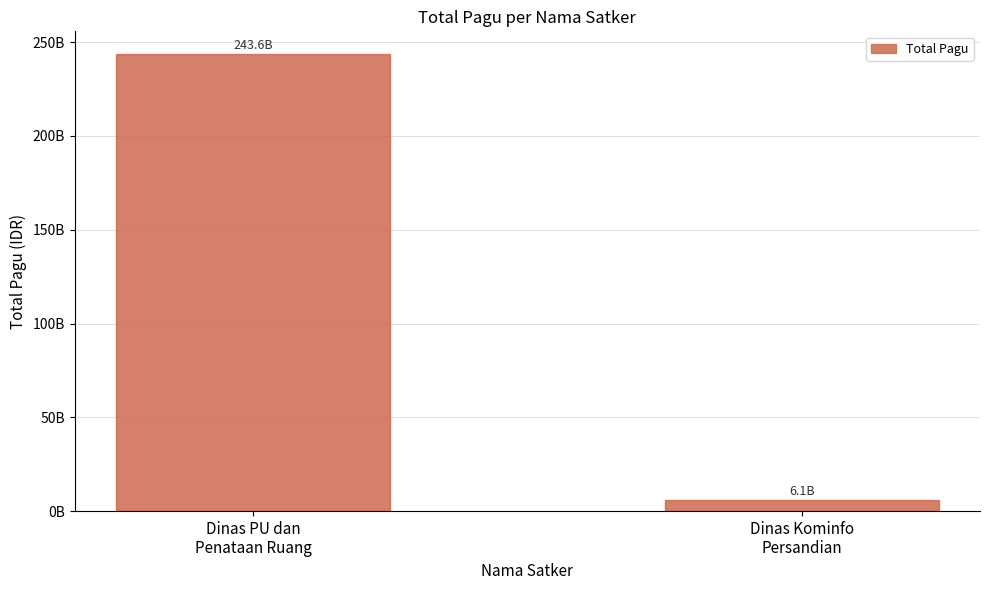

What is the label of the 2nd bar from the right?

Dinas PU dan
Penataan Ruang